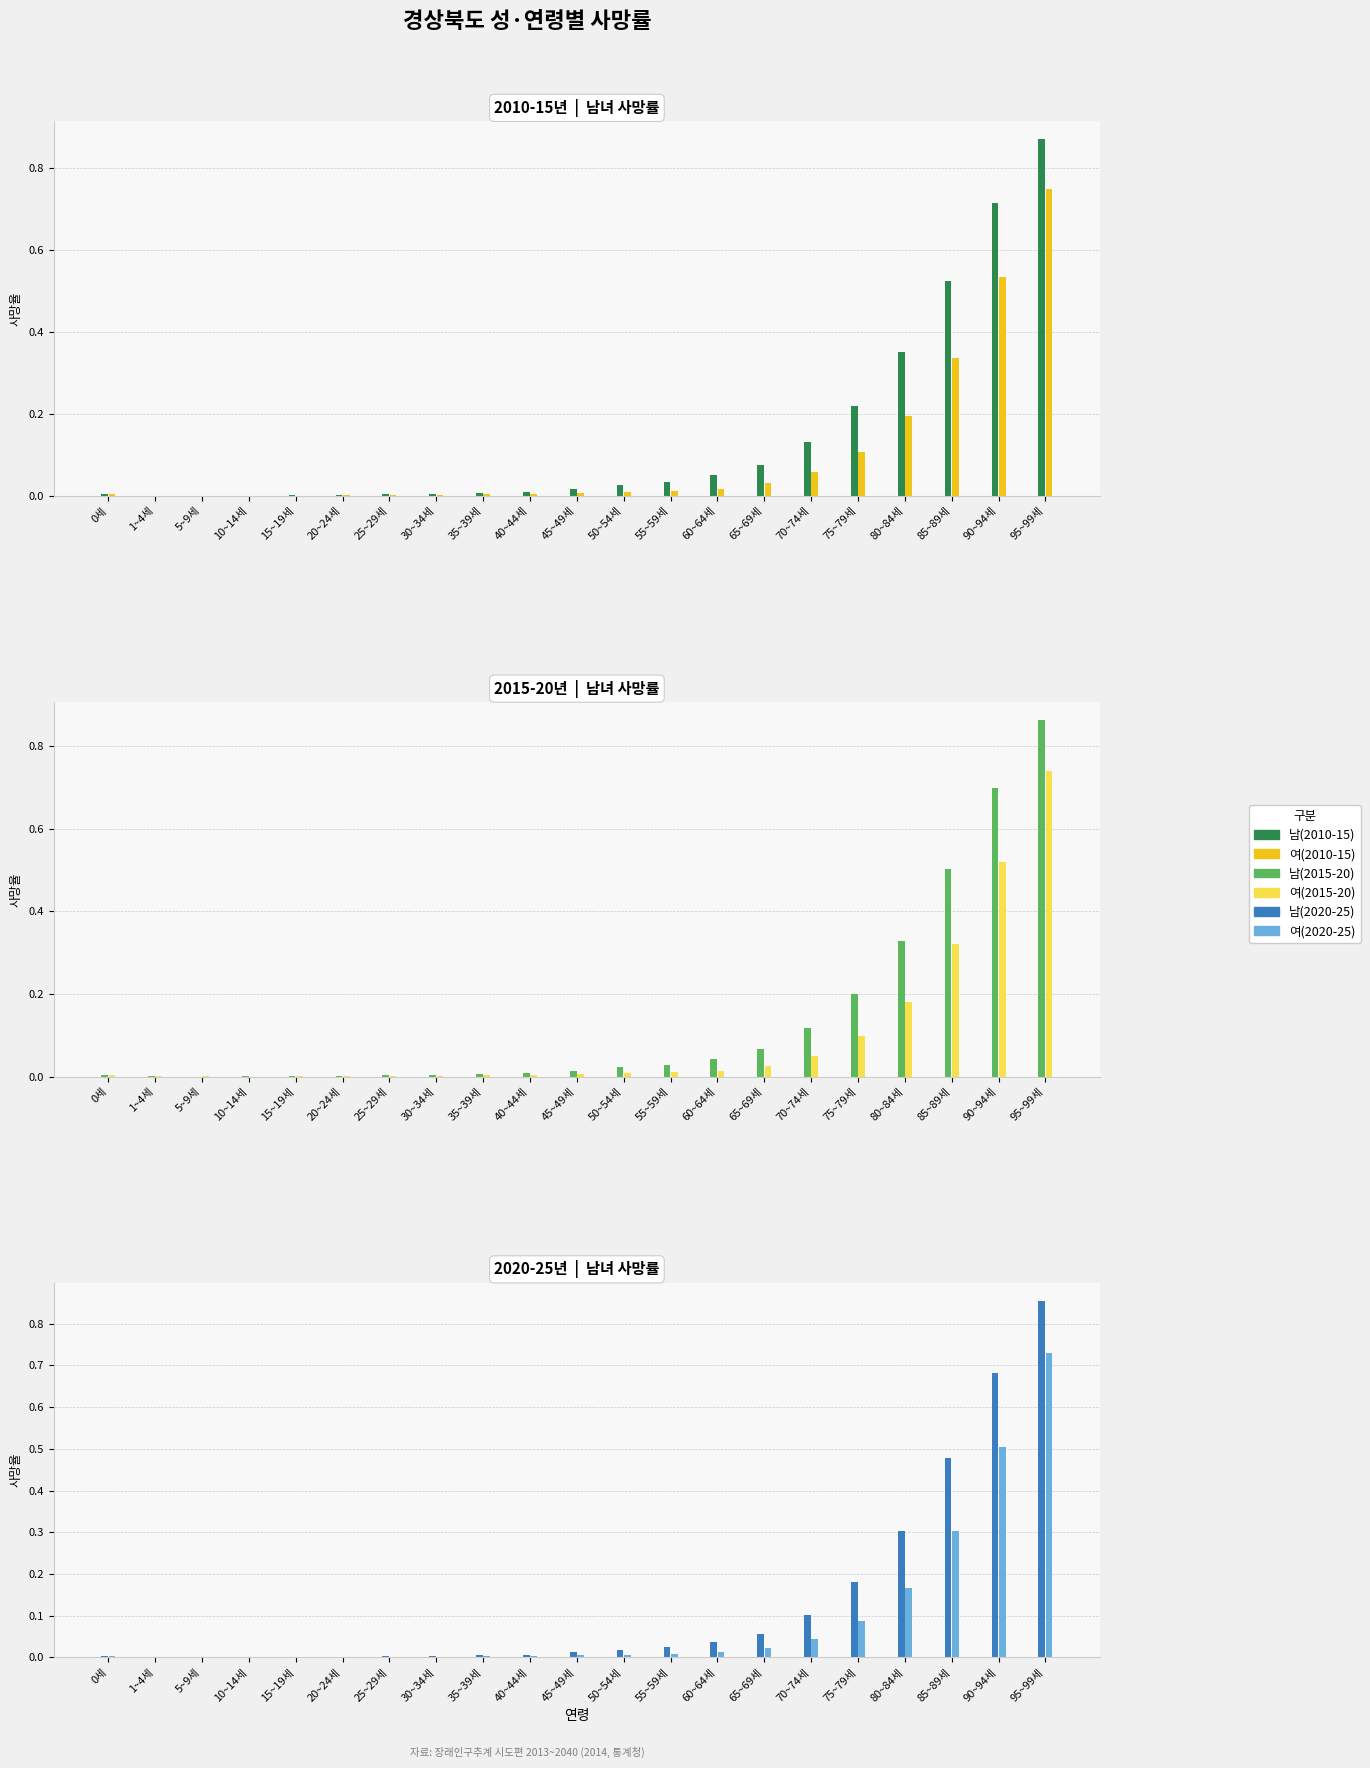

Which series has the largest total across all categories?

남(2010-15)